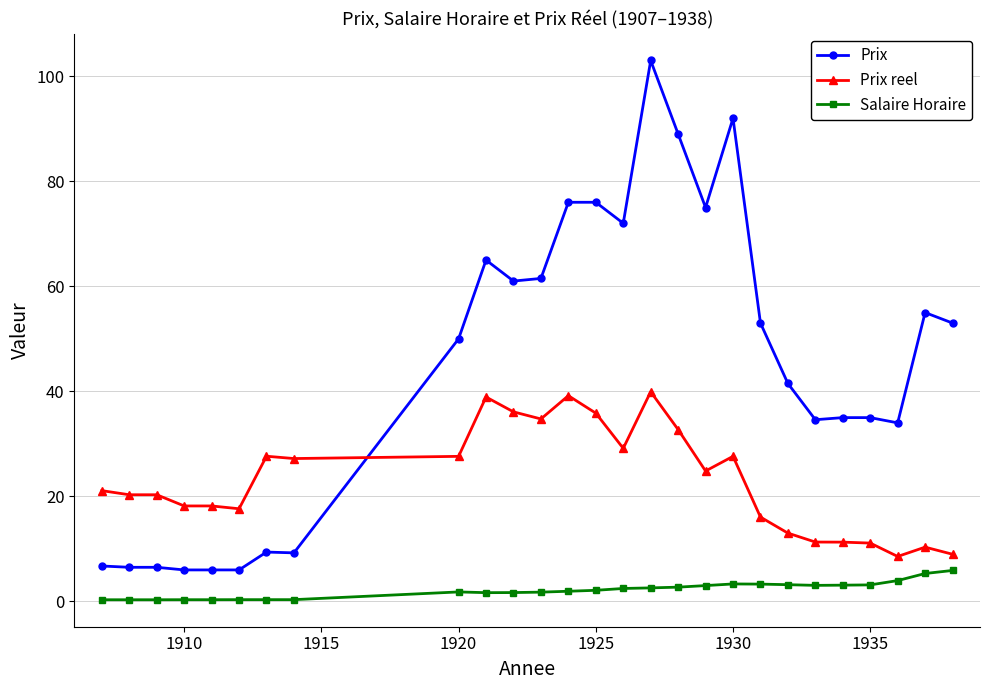

What is the value of the Salaire Horaire point at the 22nd from the left?

3.1